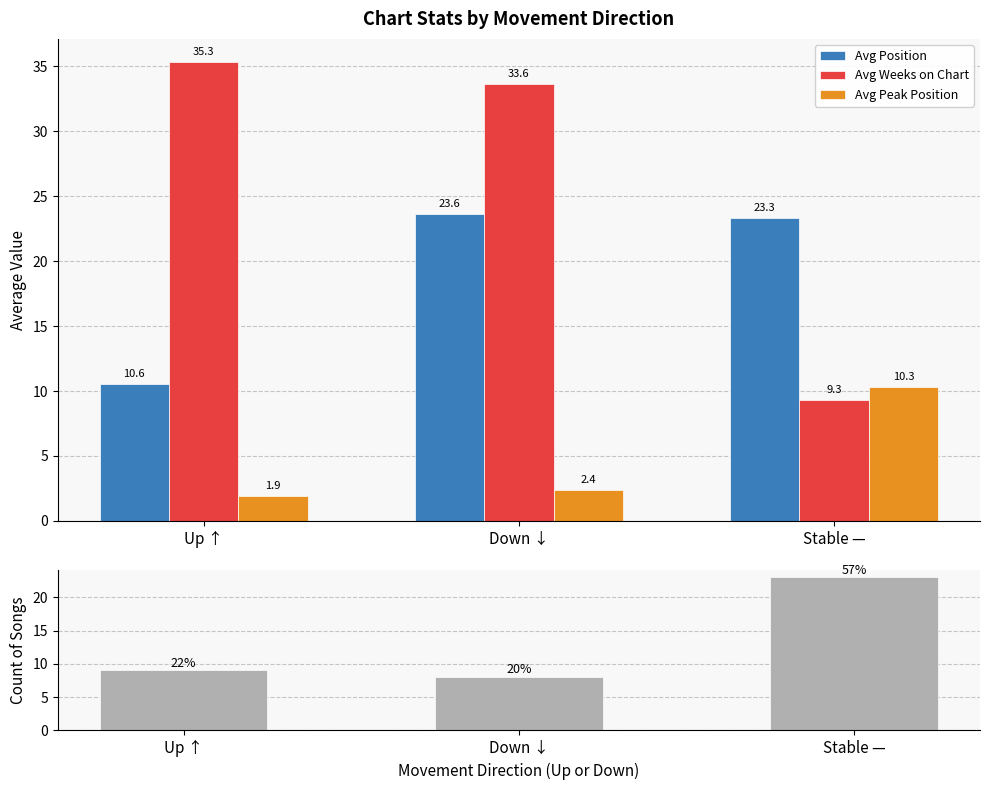

What is the label of the 2nd bar from the left?

Down ↓